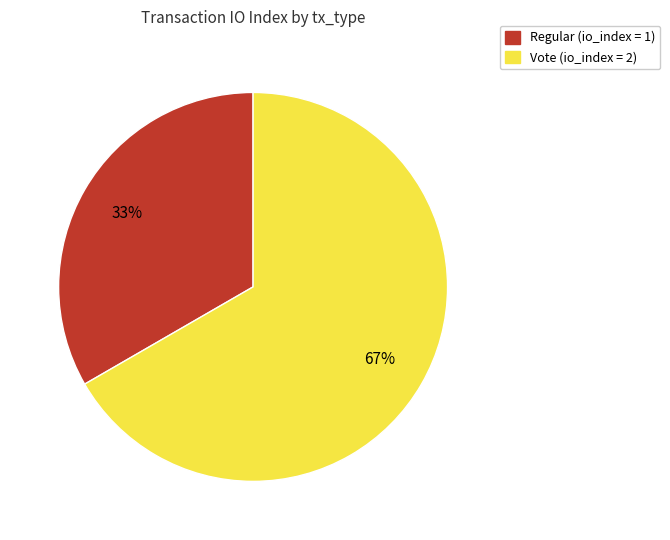

Which has a higher value, Vote or Regular?

Vote